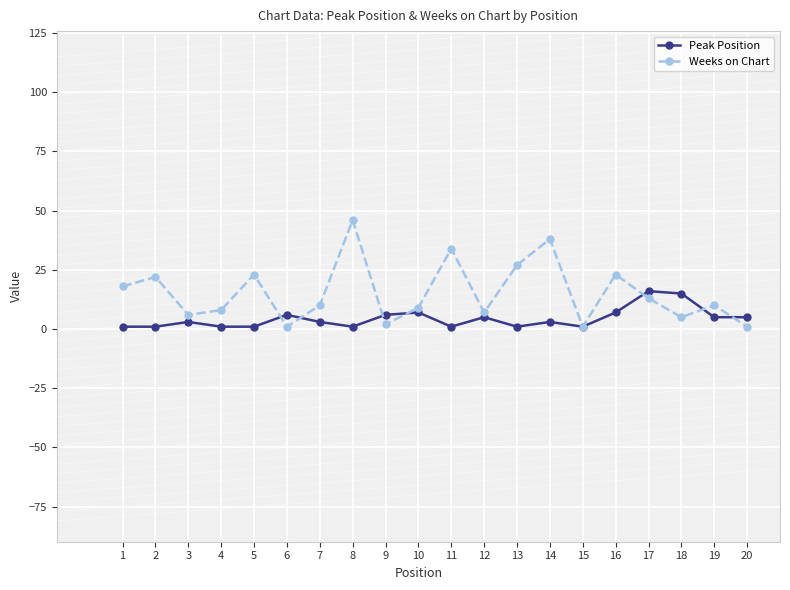

Which series has the widest spread of values?

Weeks on Chart